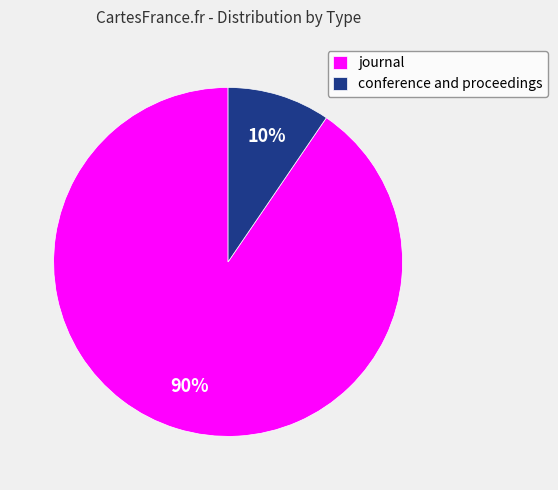

How many segments does this pie chart have?

2